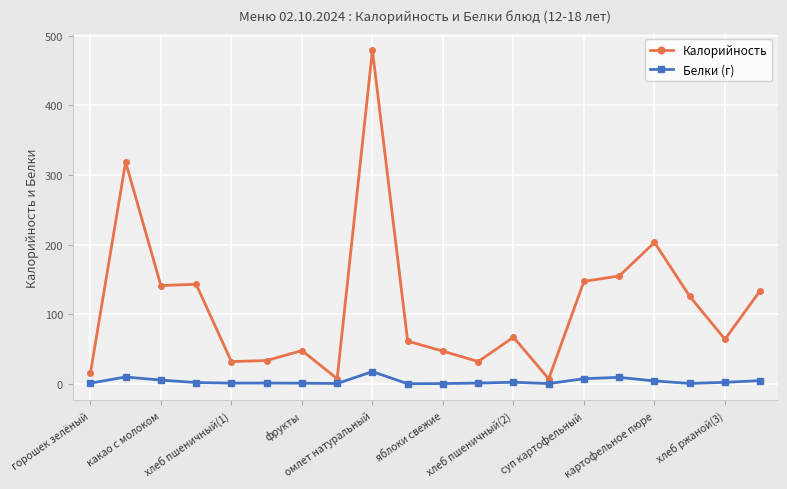

True or false: Калорийность and Белки (г) cross at least once.

False